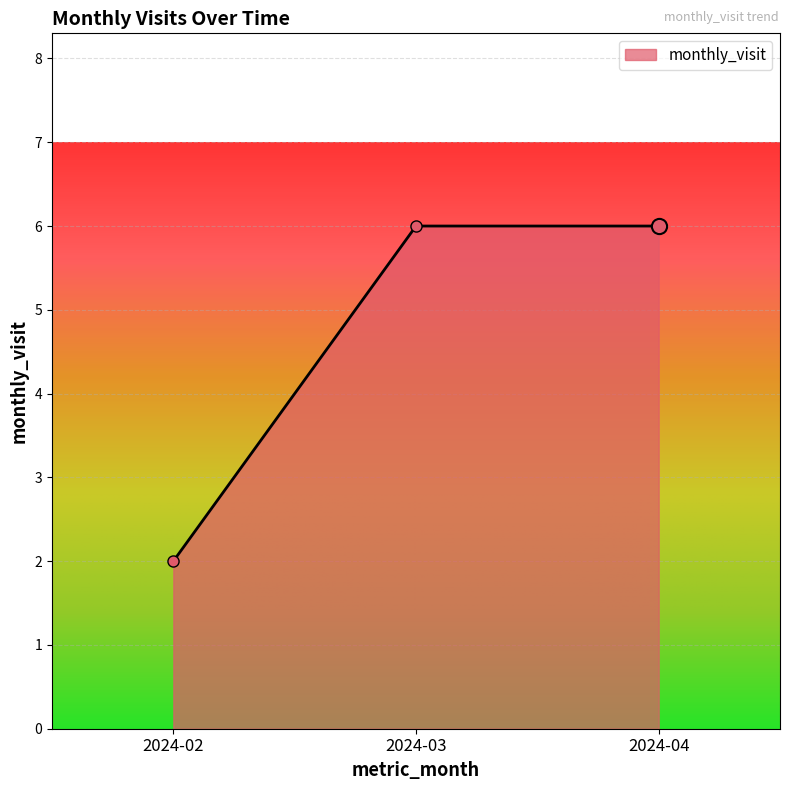

Which has a higher value, 2024-04 or 2024-02?

2024-04